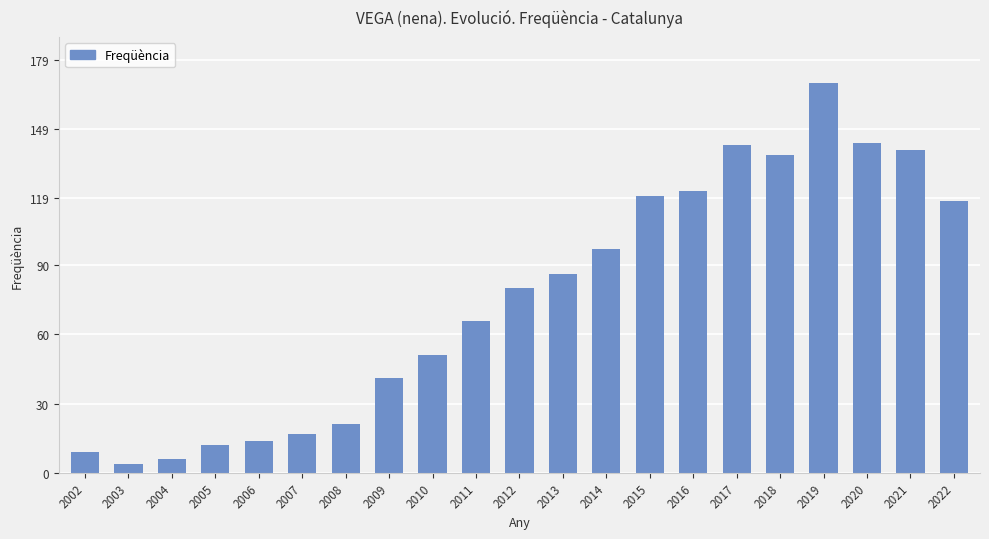

What is the average value?

76